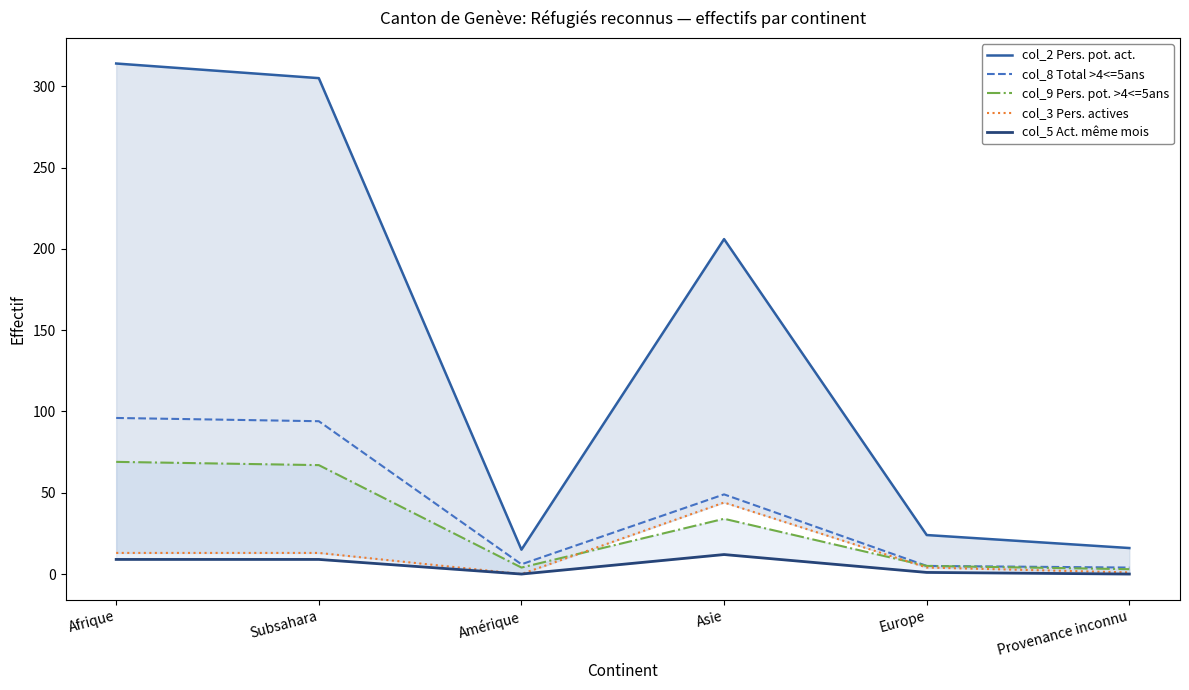

What is the sum of all col_9 (Pers. pot. act. >4<=5ans) values?

182